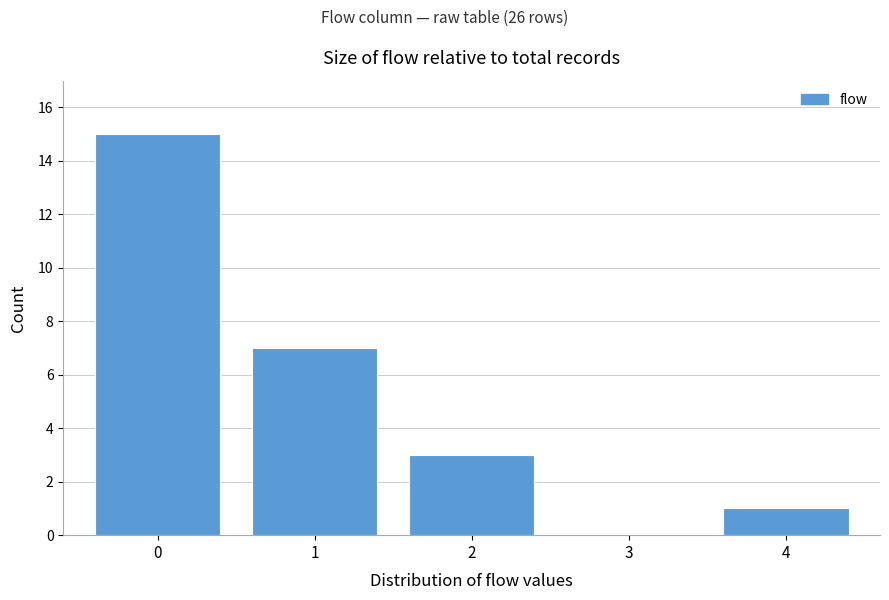

Reading left to right, extract all data points from this chart.

0=15	1=7	2=3	3=0	4=1